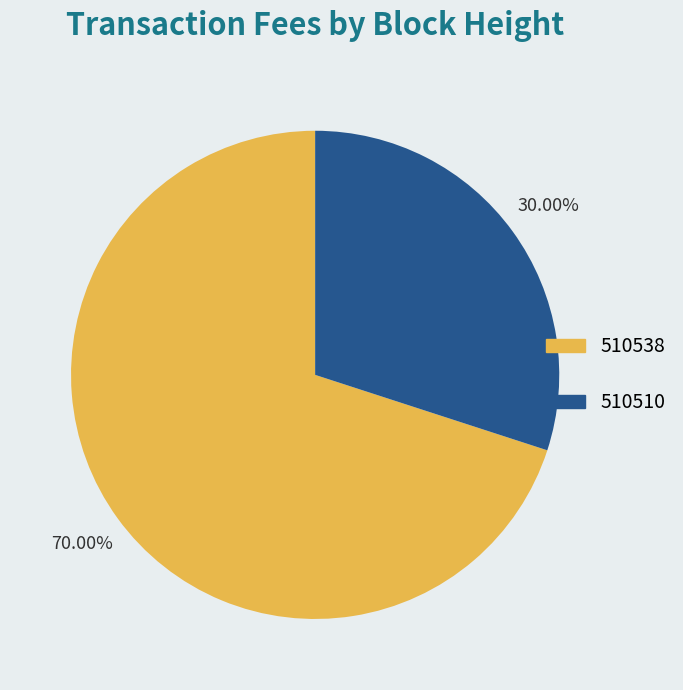

Between 510538 and 510510, which is larger?

510538